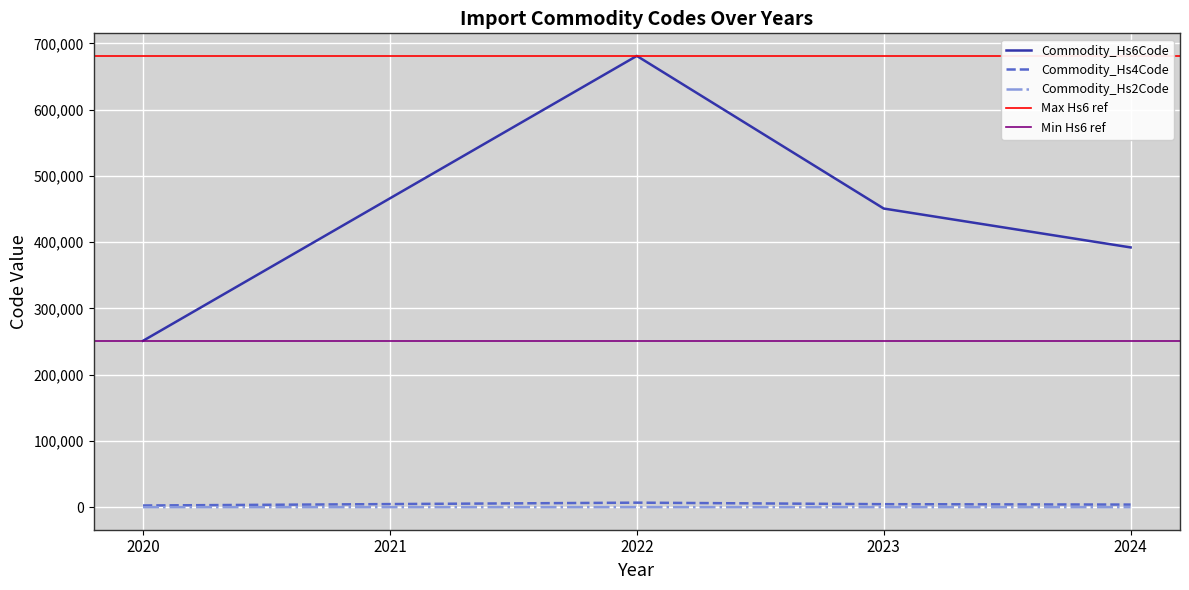

Is the value of Commodity_Hs4Code at 2023 greater than the value of Commodity_Hs6Code at 2023?

No